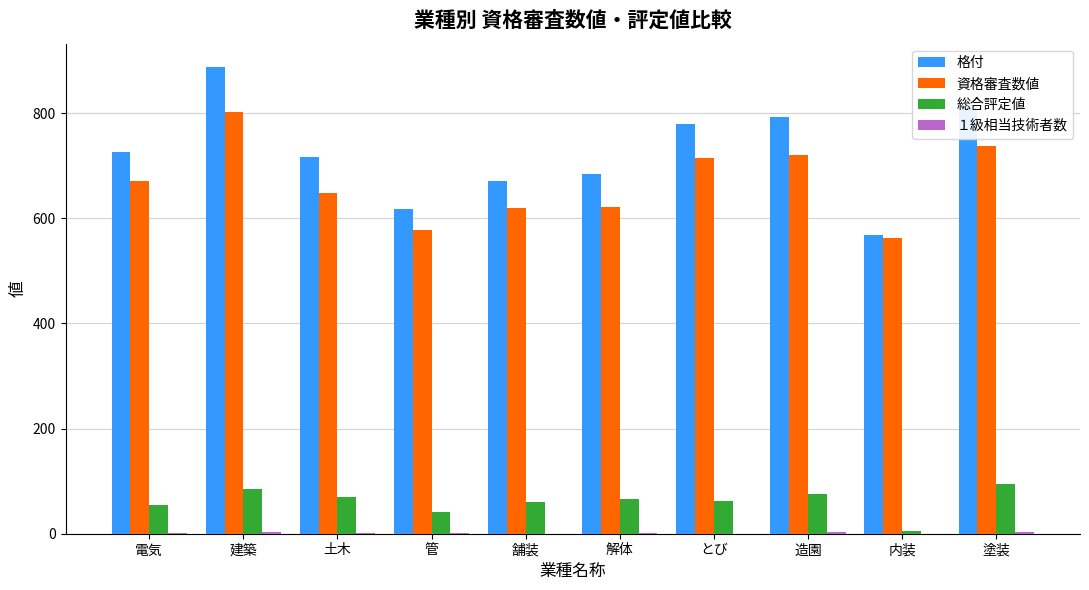

Count the number of data series in this chart.

4